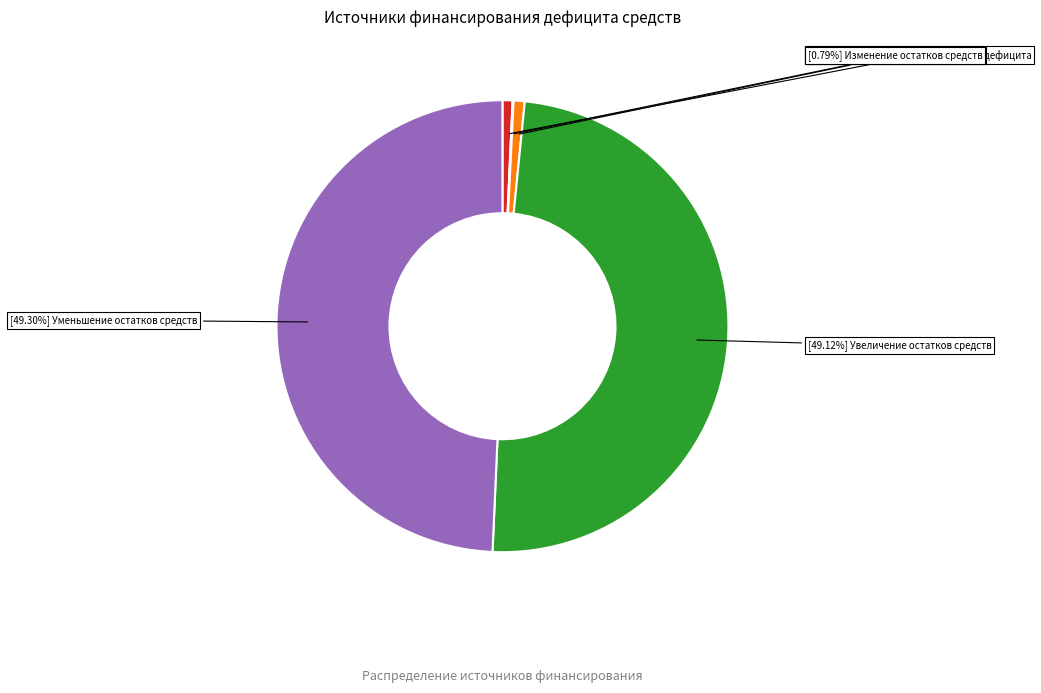

Is there any slice that represents more than half of the pie?

No